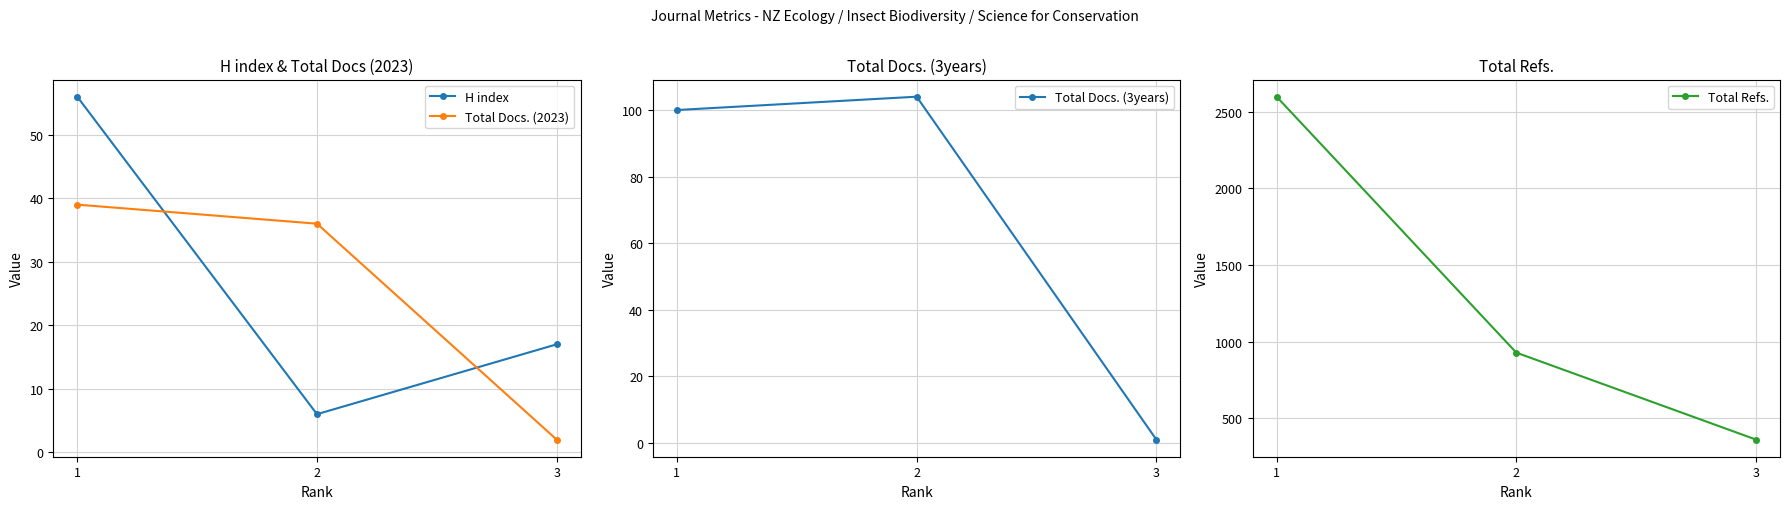

How many lines are shown in the chart?

4